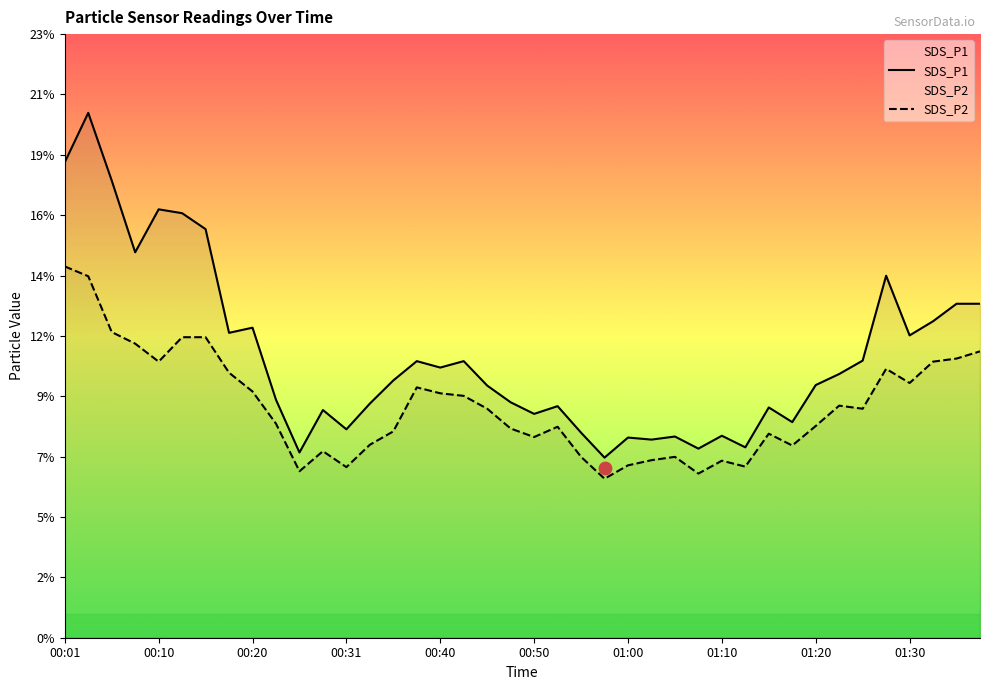

What is the total value across all series at 01:20?

18.1